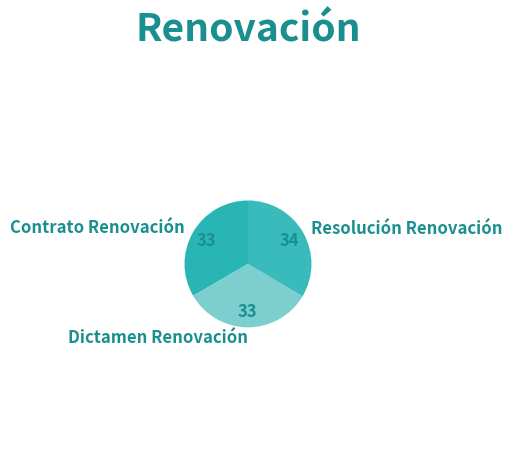

The Dictamen Renovación slice represents 23% of the pie. True or false?

False